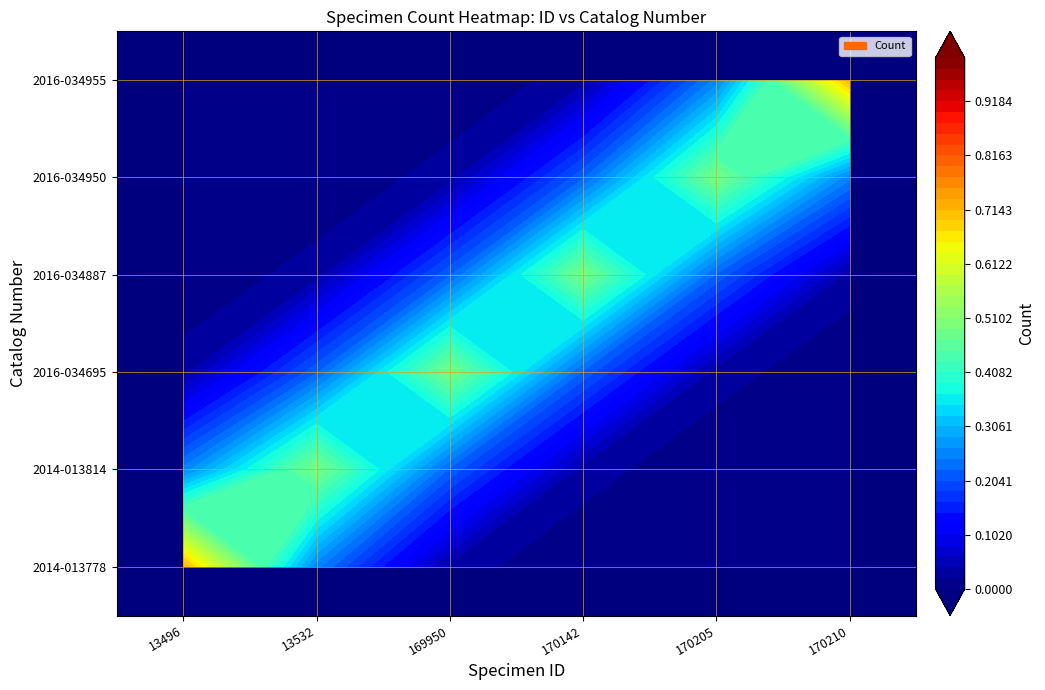

Is it true that 2016-034955 equals 0 at 13496?

False